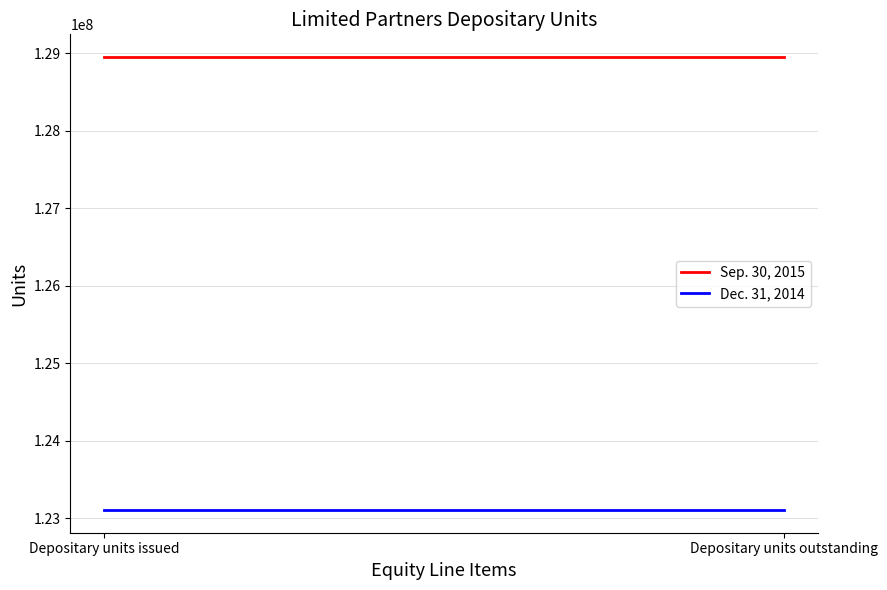

What is the label of the 1st point from the left?

Depositary units issued